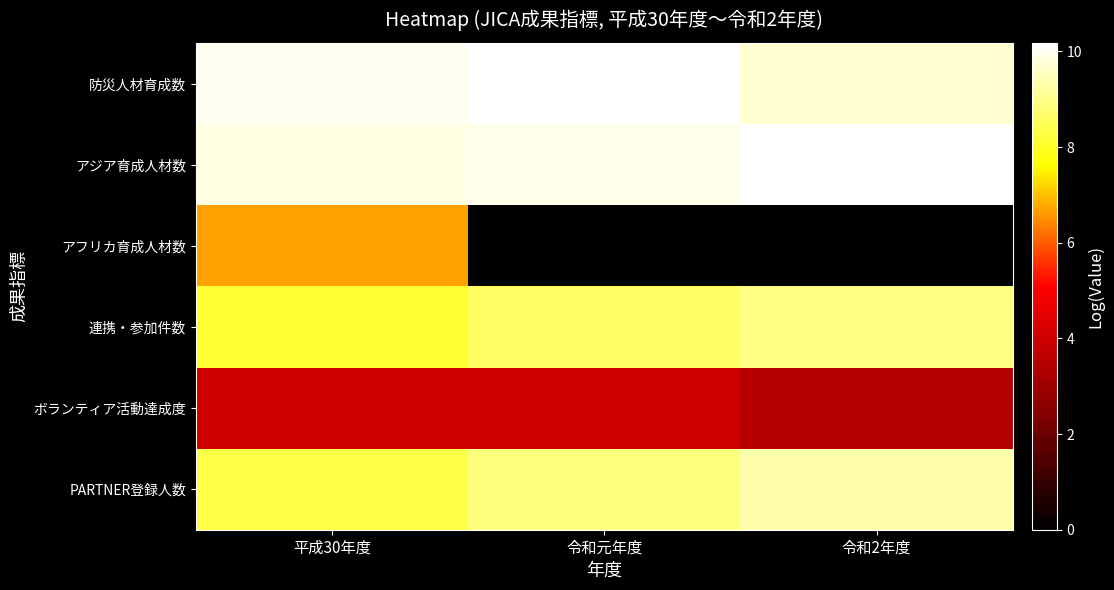

Which has a higher value, 令和2年度 or 令和元年度?

令和元年度